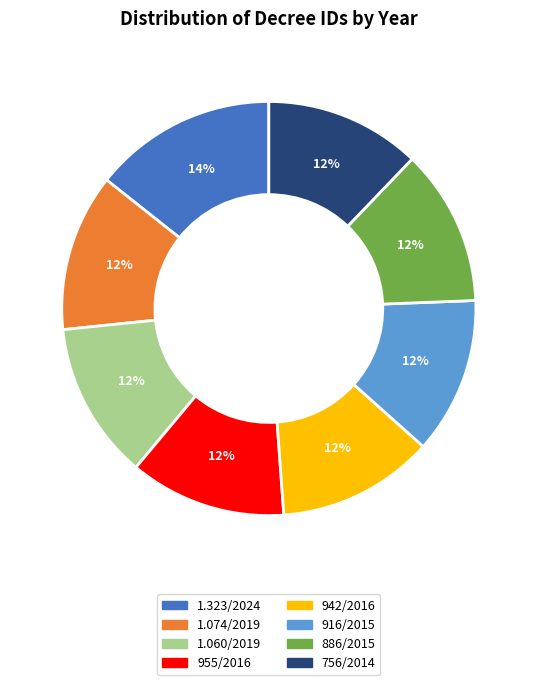

Combined, do 916/2015 and 756/2014 account for over 50%?

No